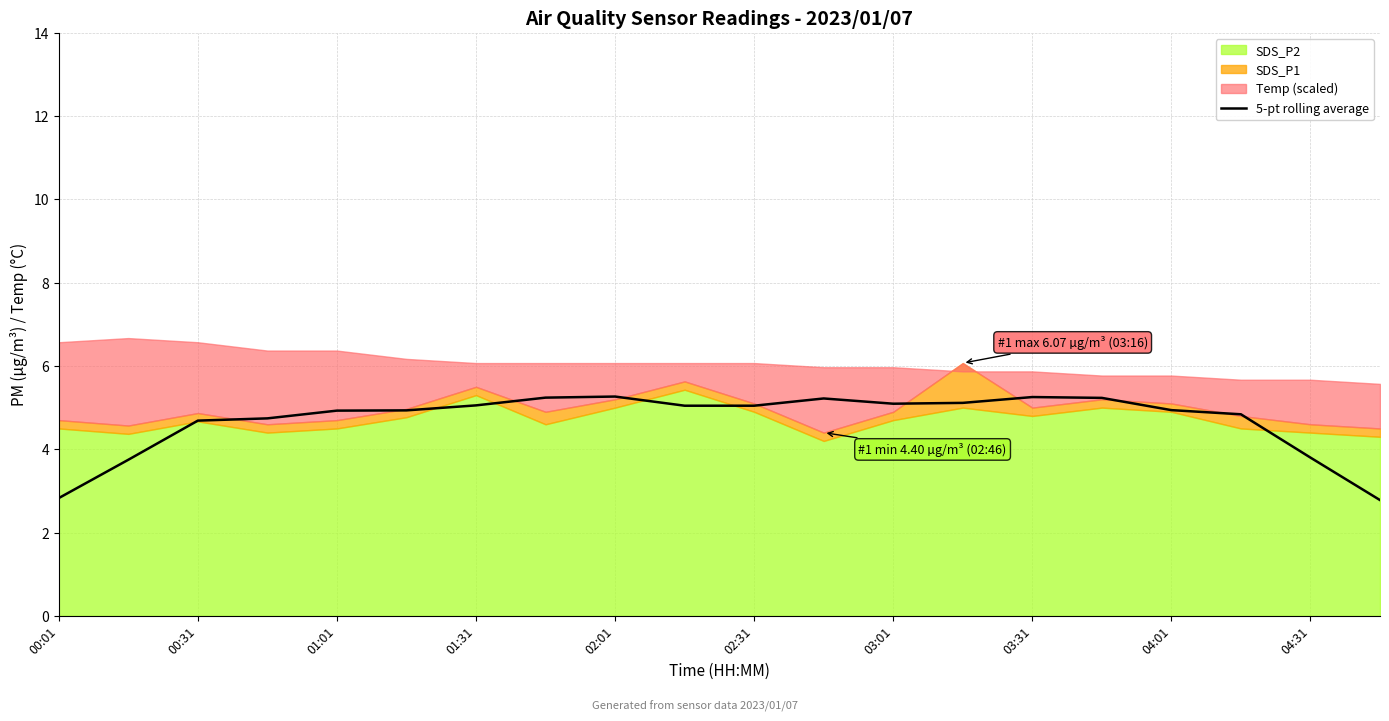

How many lines are shown in the chart?

1